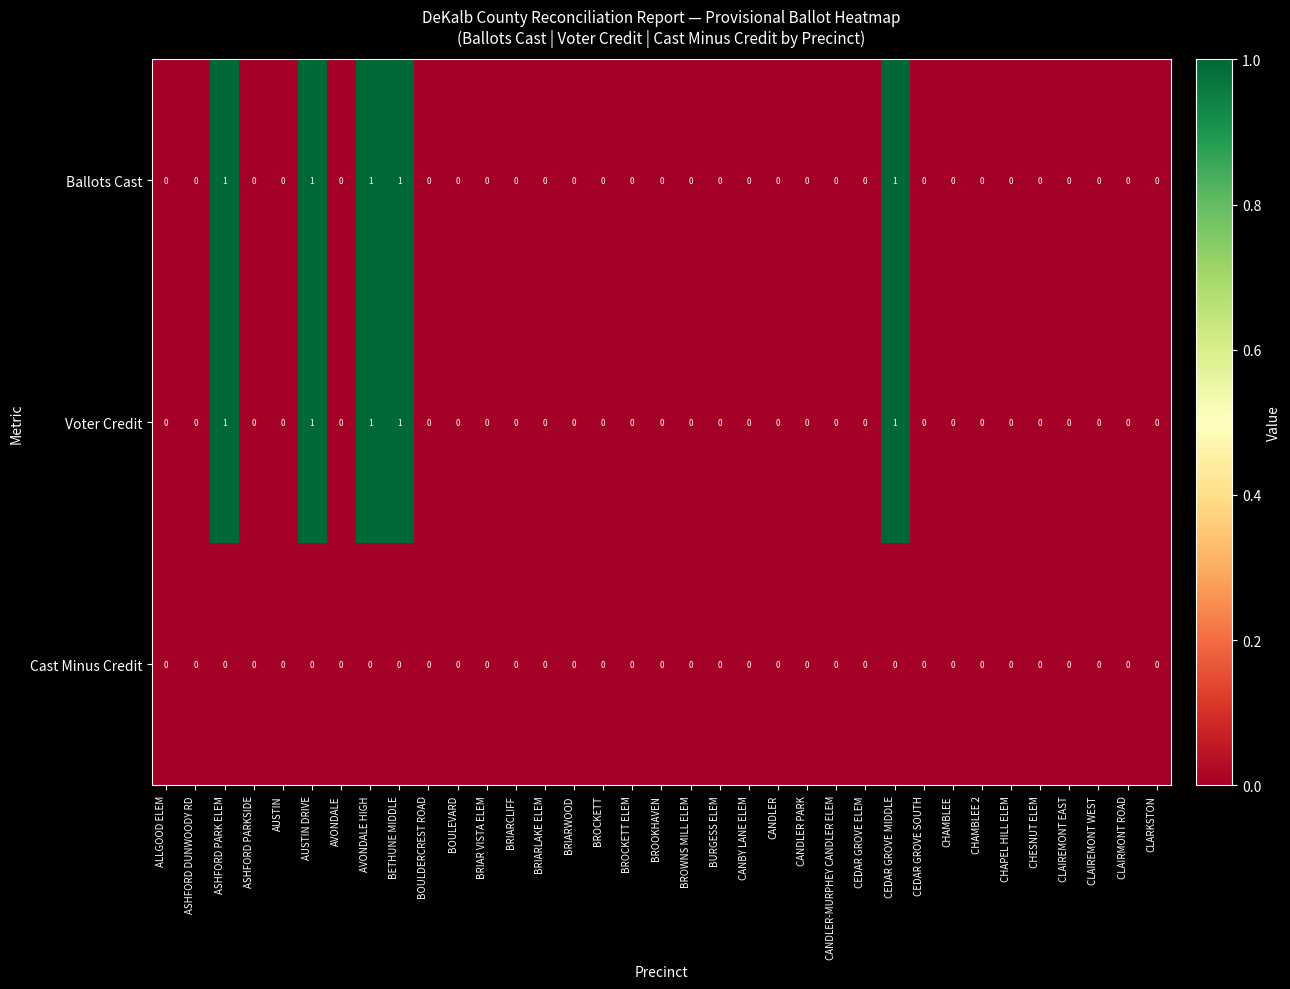

True or false: Ballots Cast has a value of -1 at CHAPEL HILL ELEM.

False